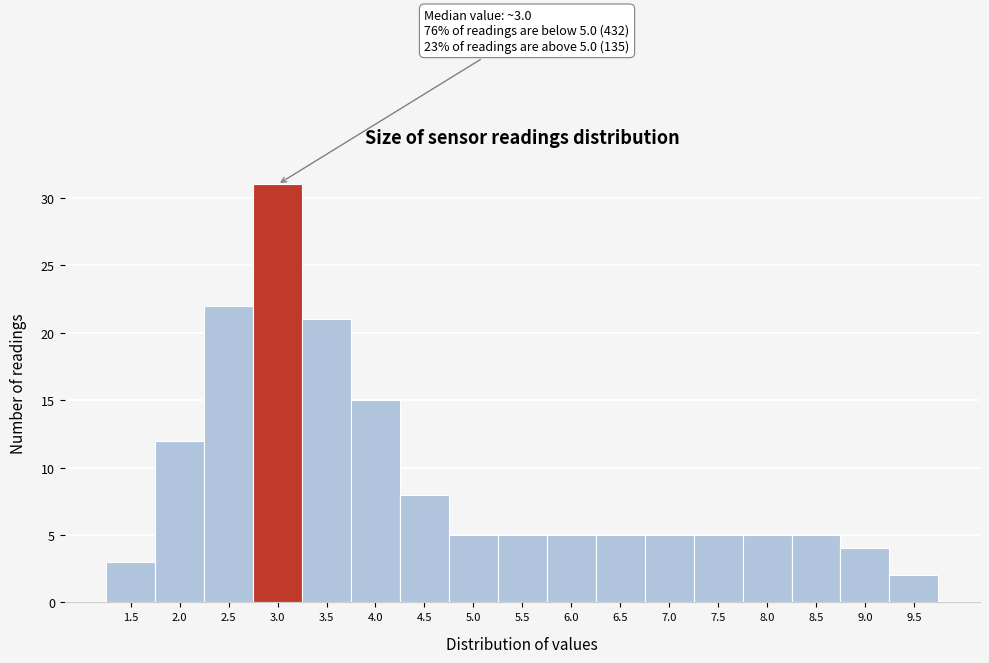

Reading right to left, what are all the values shown in this chart?

9.5=2	9.0=4	8.5=5	8.0=5	7.5=5	7.0=5	6.5=5	6.0=5	5.5=5	5.0=5	4.5=8	4.0=15	3.5=21	3.0=31	2.5=22	2.0=12	1.5=3